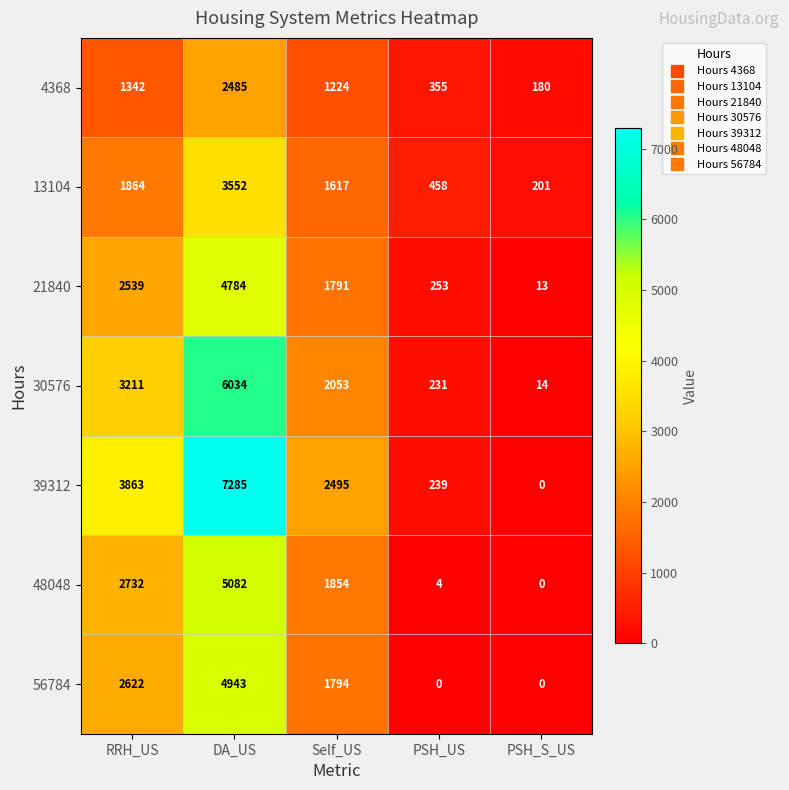

Between DA_US and Self_US, which series saw the biggest shift?

39312